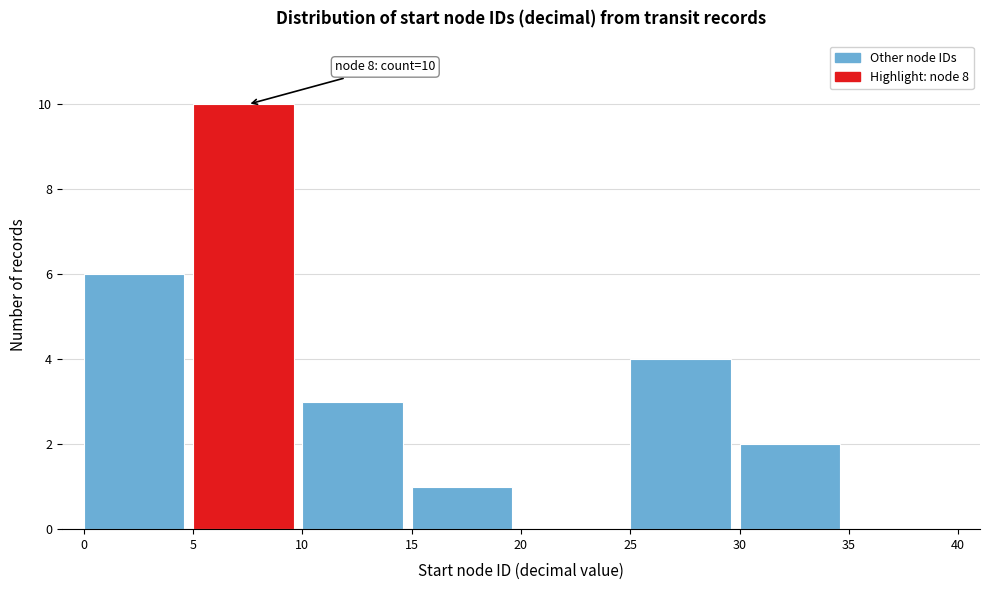

Which range on the x-axis has the tallest bar?

5 to 10